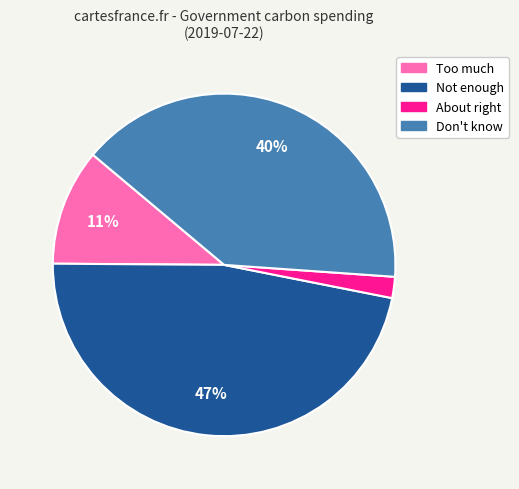

To the nearest percent, what percentage of the pie is Not enough?

47%